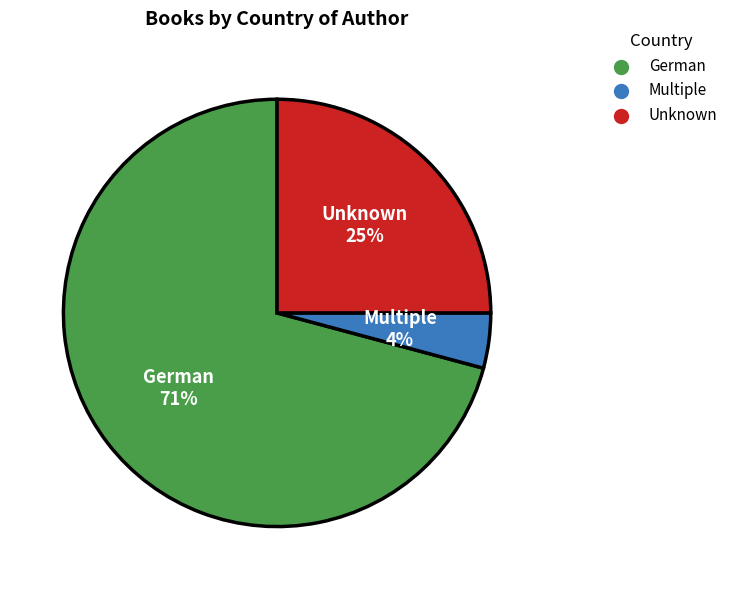

To the nearest percent, what is the average slice percentage?

33%